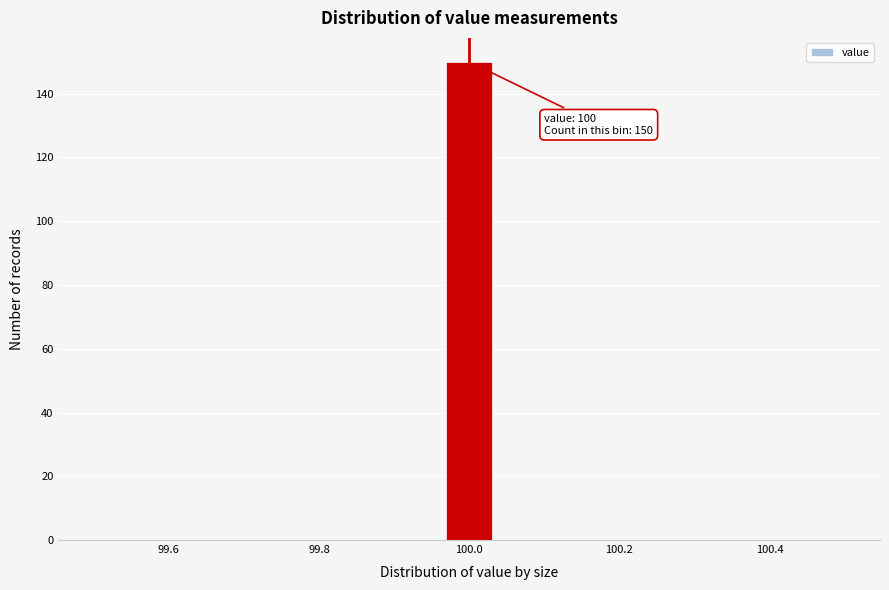

Around what value on the x-axis is the tallest bar? Give the approximate position of its centre, as read against the axis.

100.00